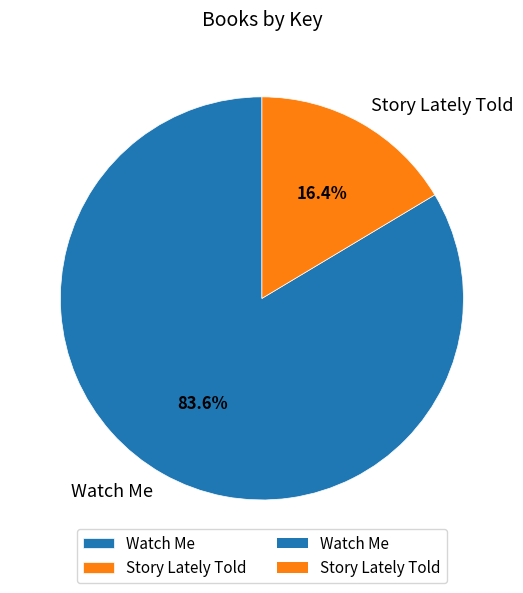

How many segments does this pie chart have?

2